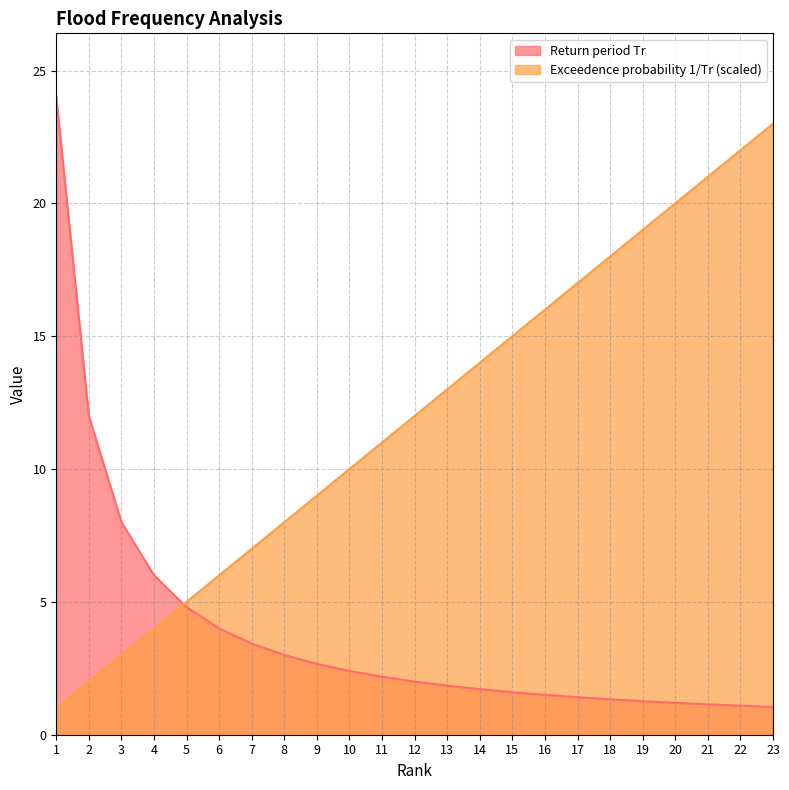

What is the value of the Return period Tr point at the 18th from the left?

1.3